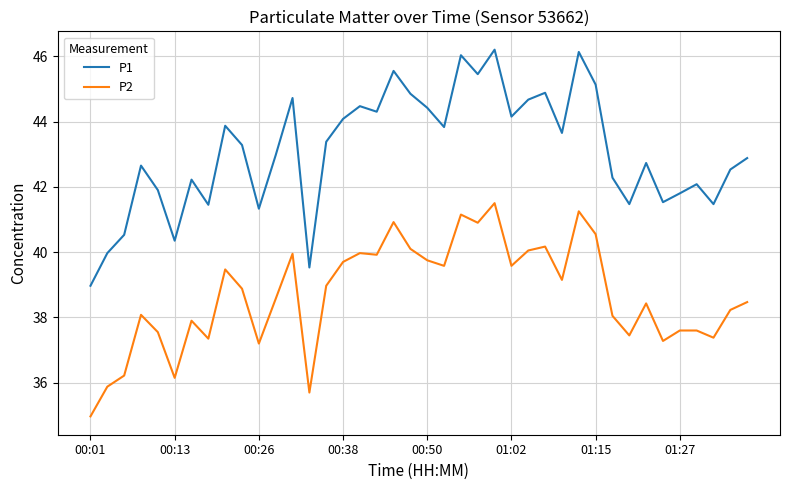

What is the difference between the maximum and minimum values in the P2 series?

6.5